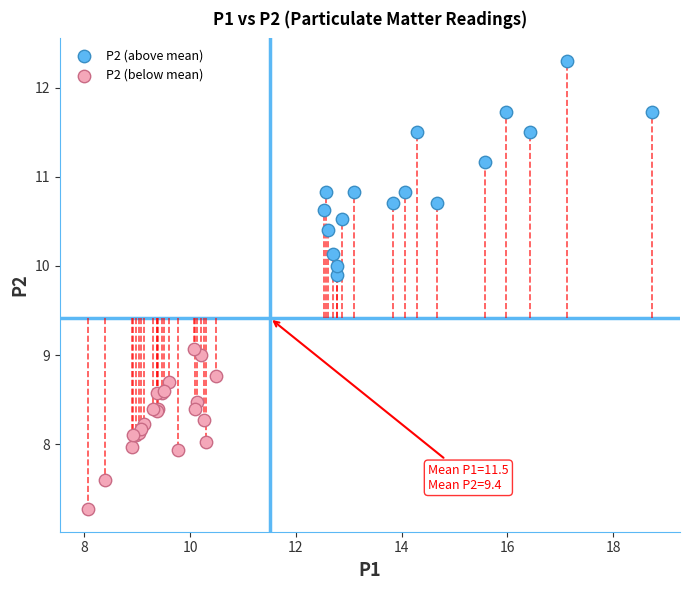

Which series contains the lowest Y value?

P2 (below mean)